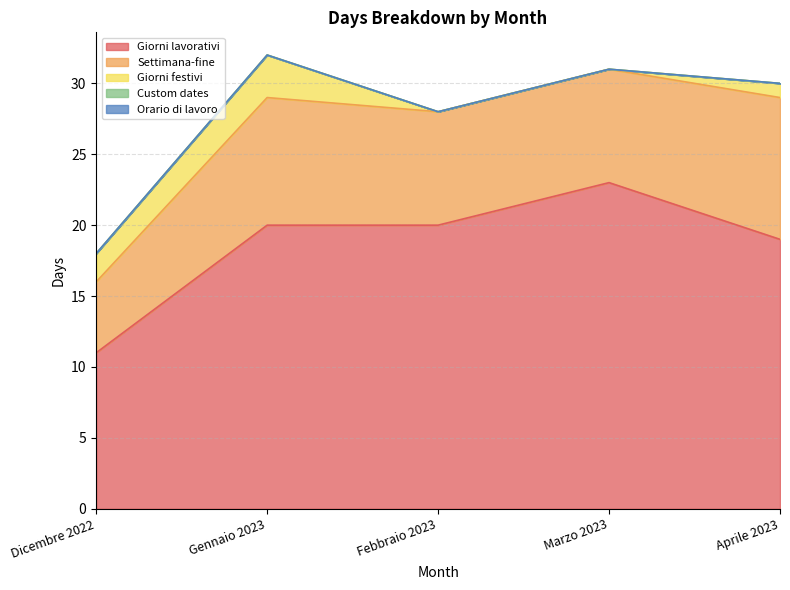

What is the label of the 5th point from the right?

Dicembre 2022